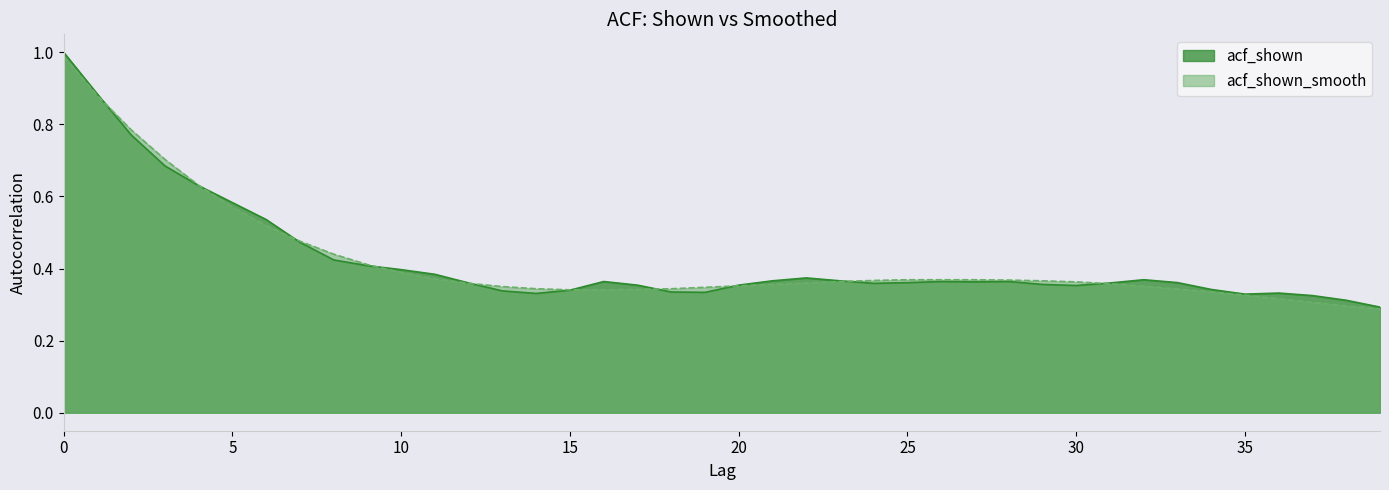

Where is acf_shown nearest to the value 0?

39